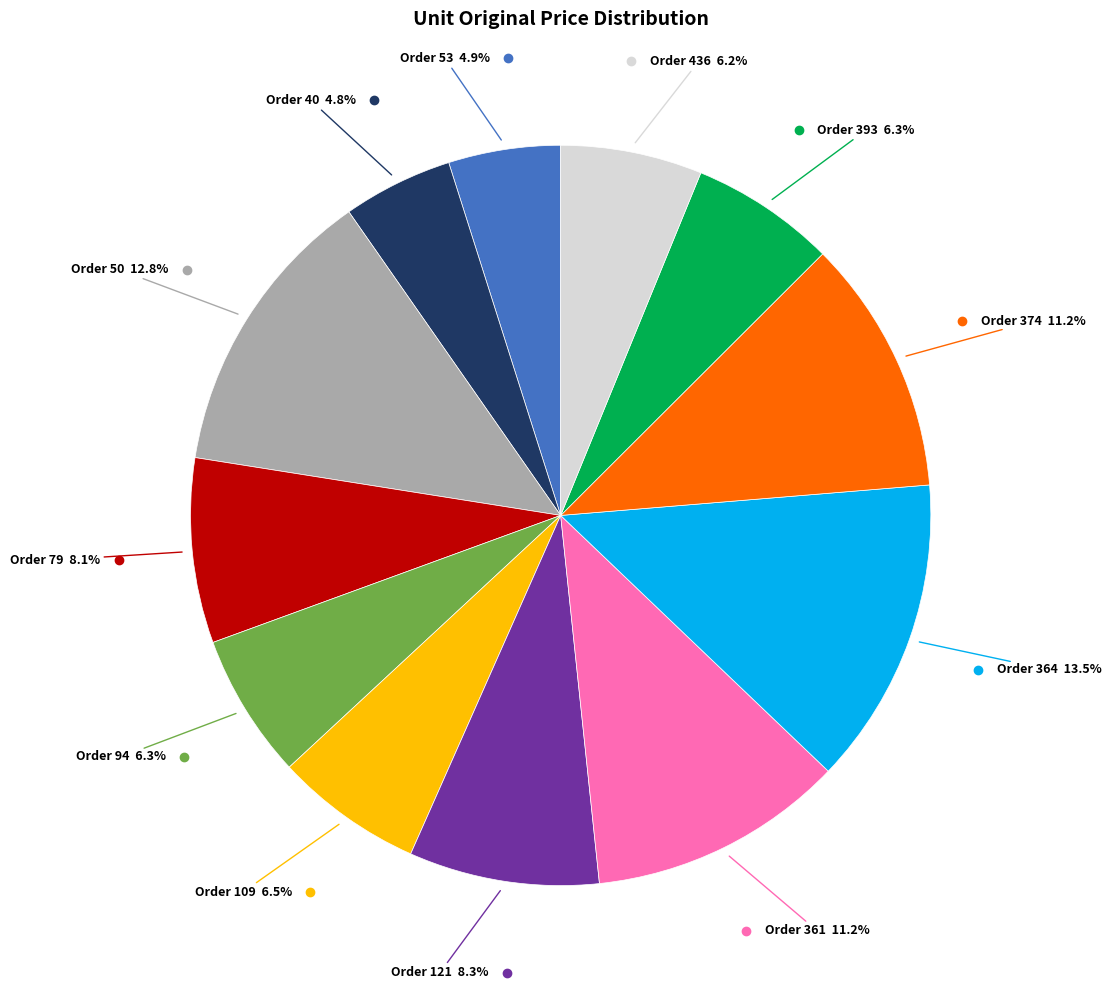

Is there any slice that represents more than half of the pie?

No